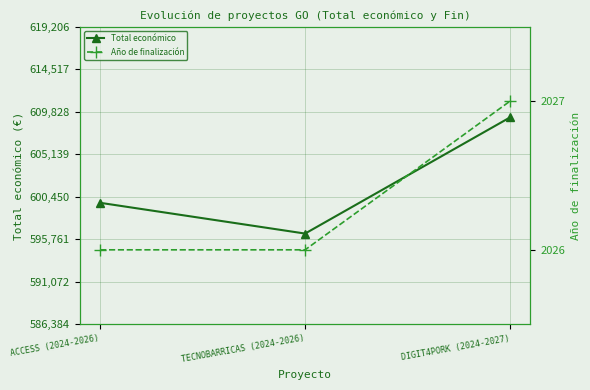

Which has a higher value, TECNOBARRICAS (2024-2026) or DIGIT4PORK (2024-2027)?

DIGIT4PORK (2024-2027)